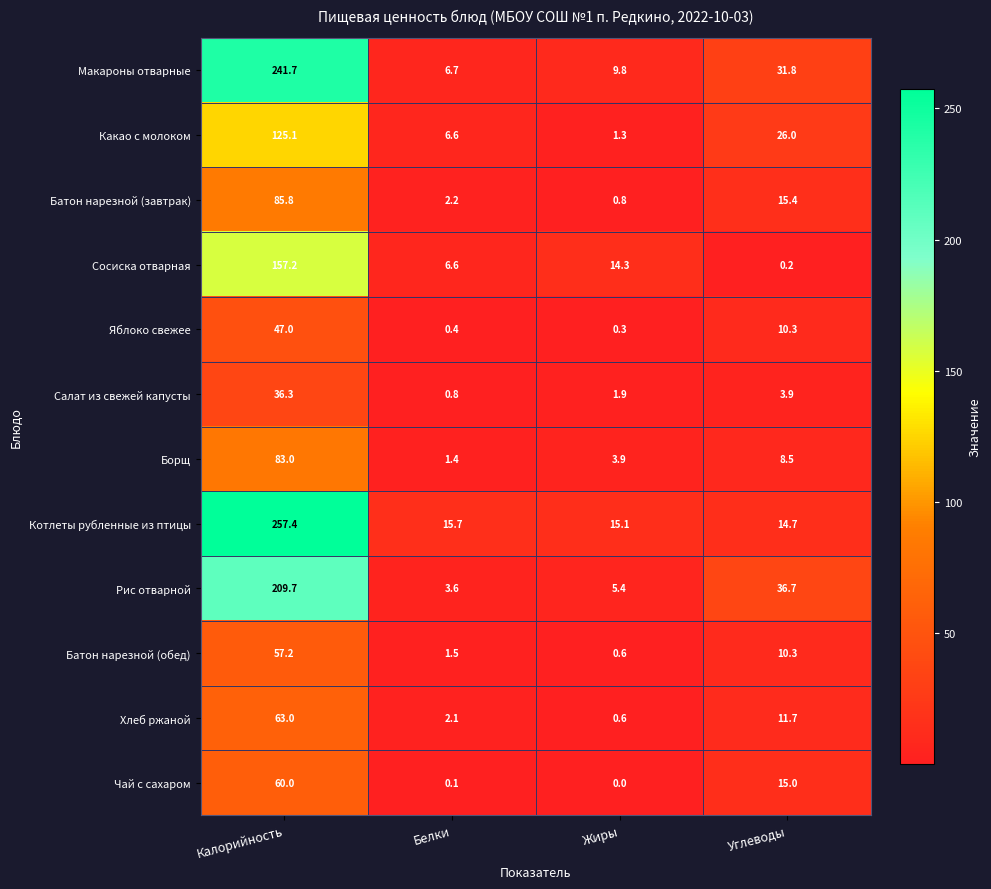

What is the difference between the second highest and minimum values in the Рис отварной series?

33.1